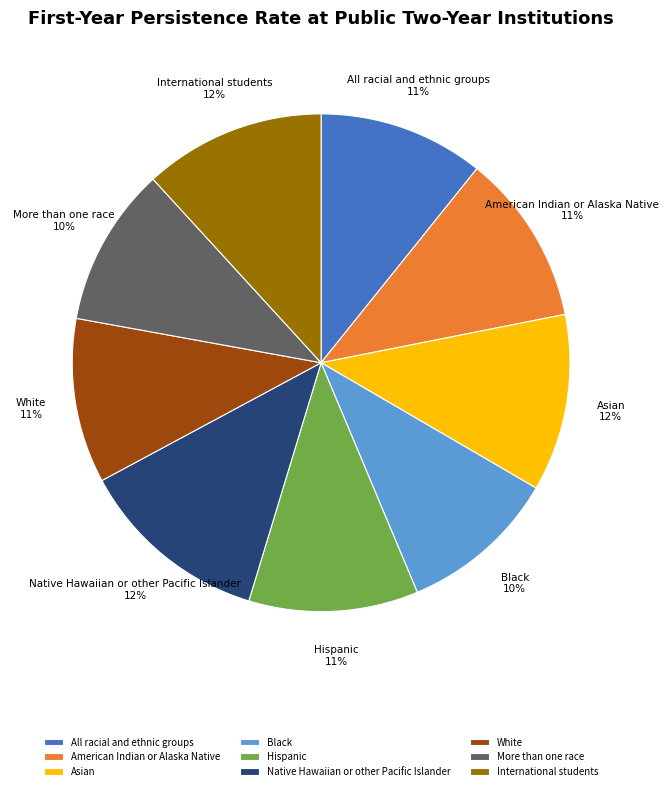

The White slice represents 3% of the pie. True or false?

False